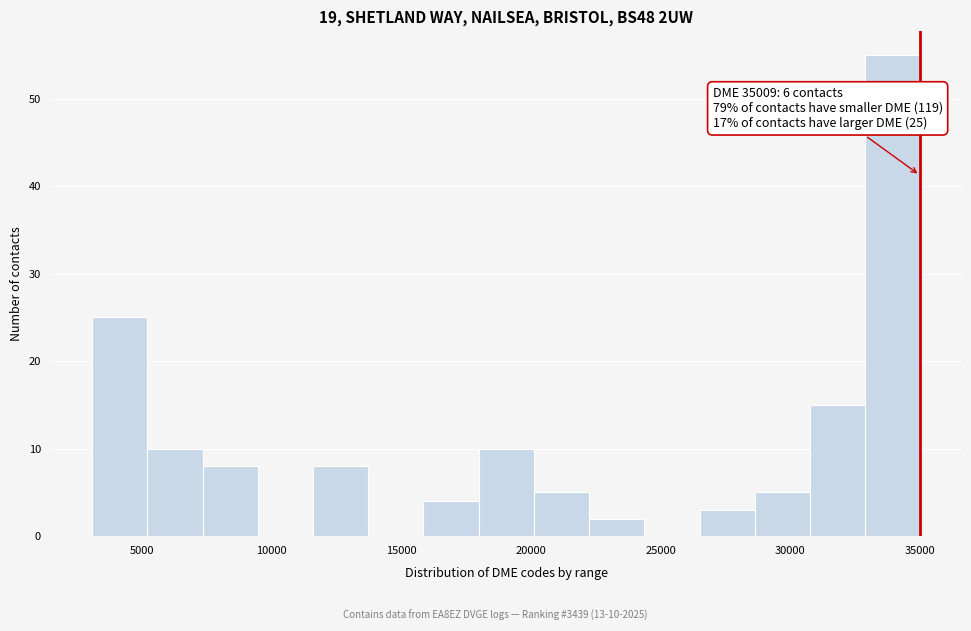

Which range on the x-axis has the tallest bar?

33000 to 35000